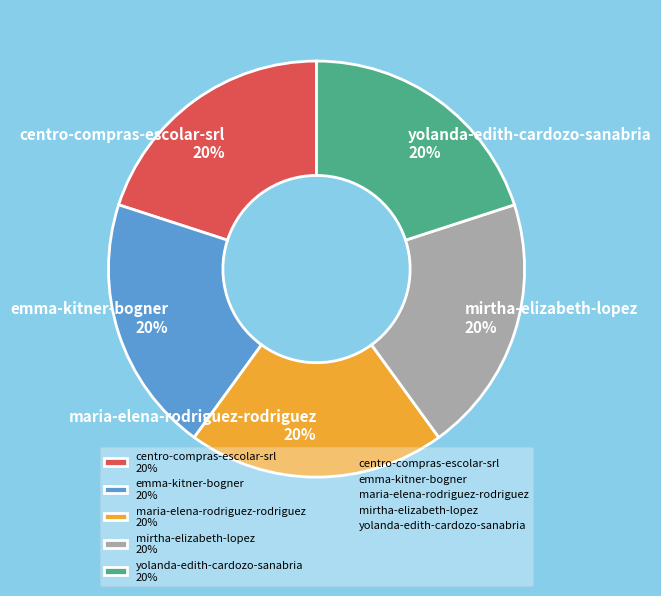

Approximately how many times larger is the value at yolanda-edith-cardozo-sanabria 20% compared to centro-compras-escolar-srl 20%?

1.0